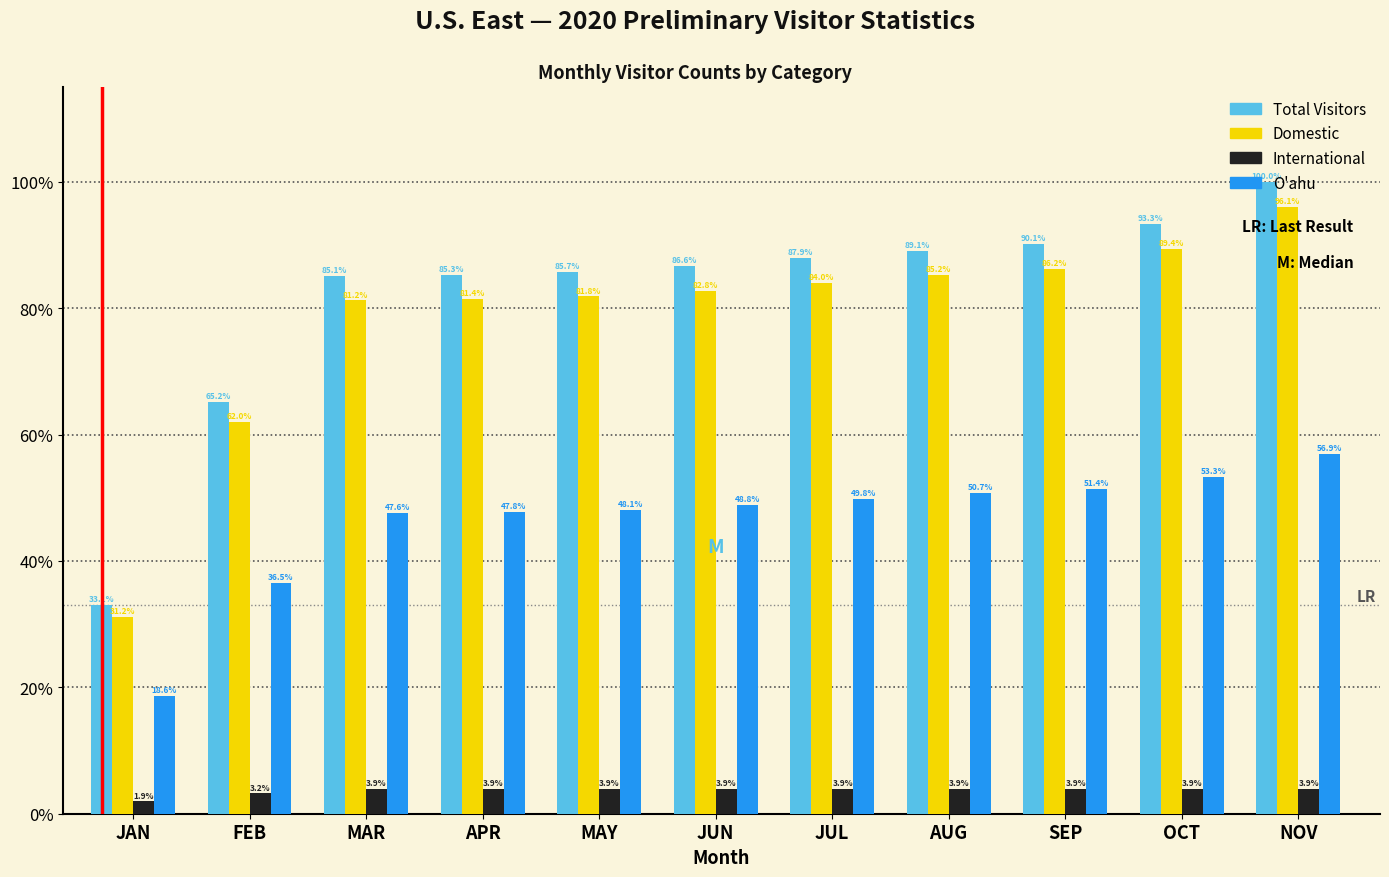

What is the sum of the O'ahu values at MAY and JUL?

97.9